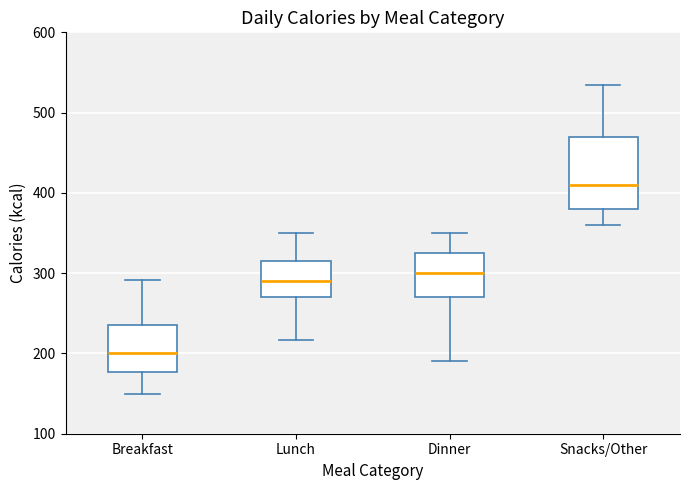

Which box's median line is the lowest?

Breakfast